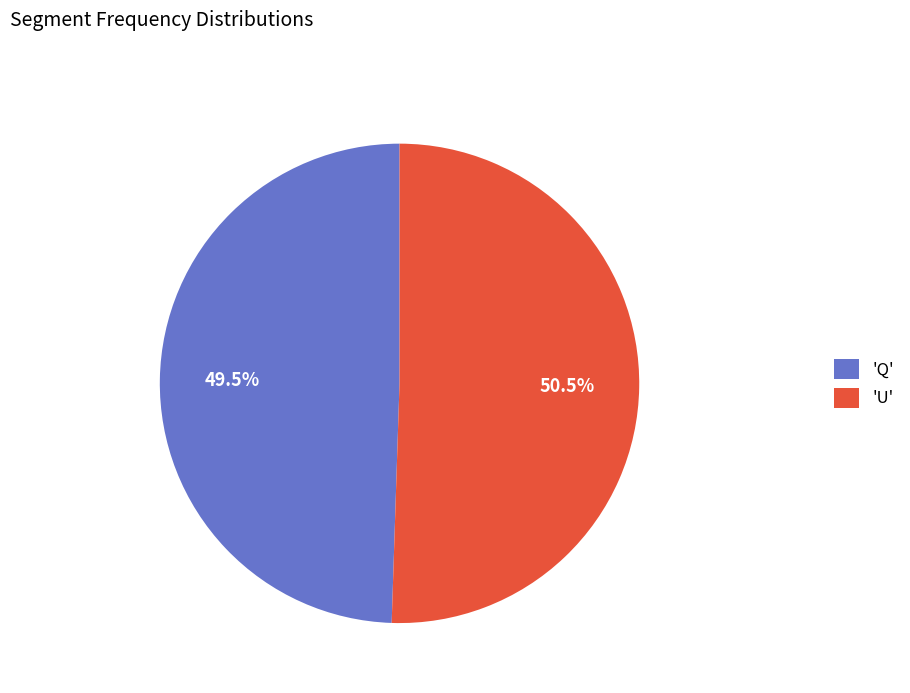

Does any single category account for the majority?

Yes